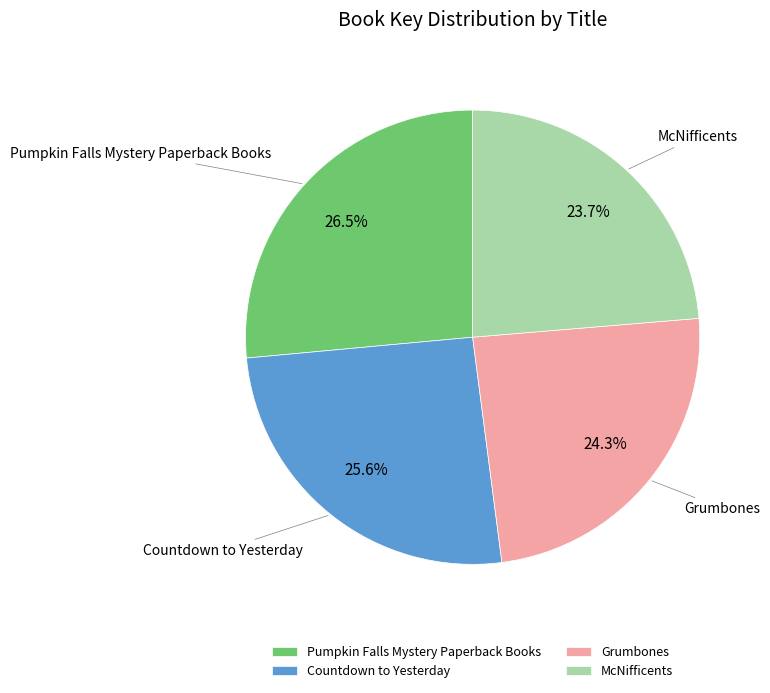

What is the smallest slice in the pie chart?

McNifficents